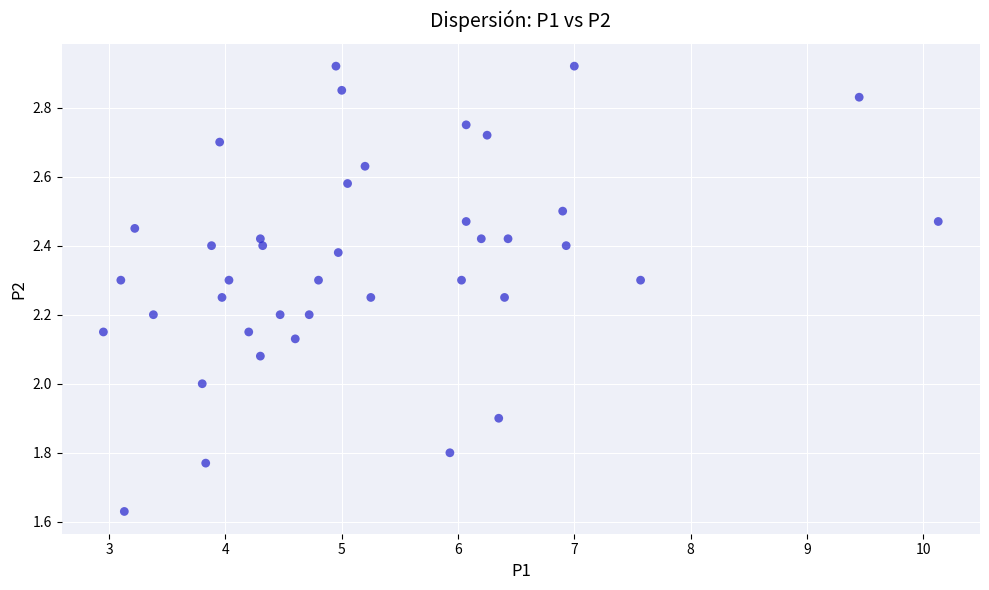

What is the range of Y values (max minus min)?

1.3